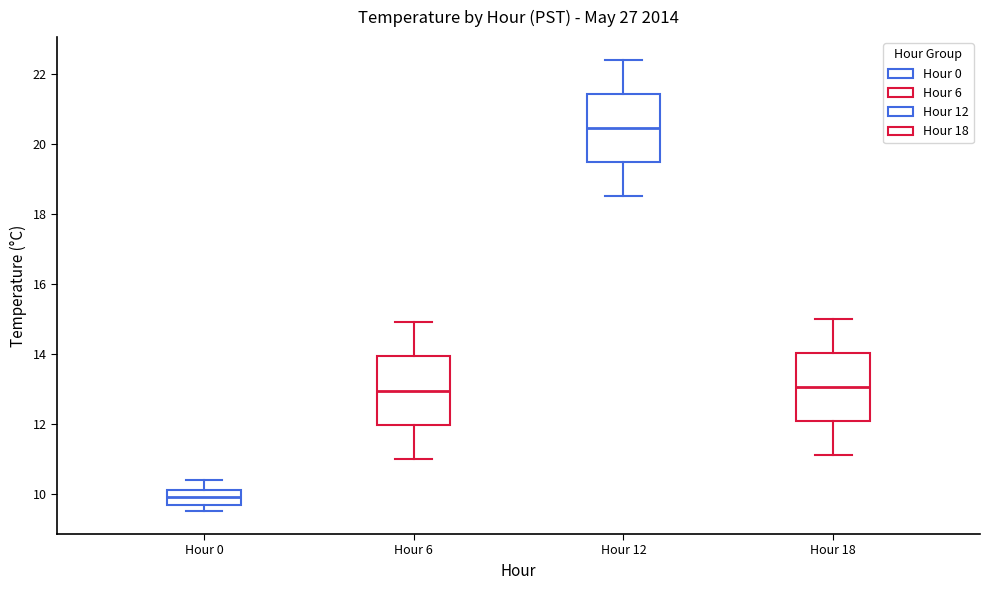

Reading left to right, transcribe this box plot: for each box, give where its median line is, the range the box spans, and where its two whiskers end, as read against the y-axis. The values are not printed on the chart, so give them approximately, as read against the axis.

Hour 0: median 10.0, box 9.6 to 10.2, whiskers 9.6 (just below the box's lower edge) to 10.4
Hour 6: median 13.0, box 12.0 to 14.0, whiskers 11.0 to 15.0
Hour 12: median 20.4, box 19.4 to 21.4, whiskers 18.6 to 22.4
Hour 18: median 13.0, box 12.0 to 14.0, whiskers 11.2 to 15.0